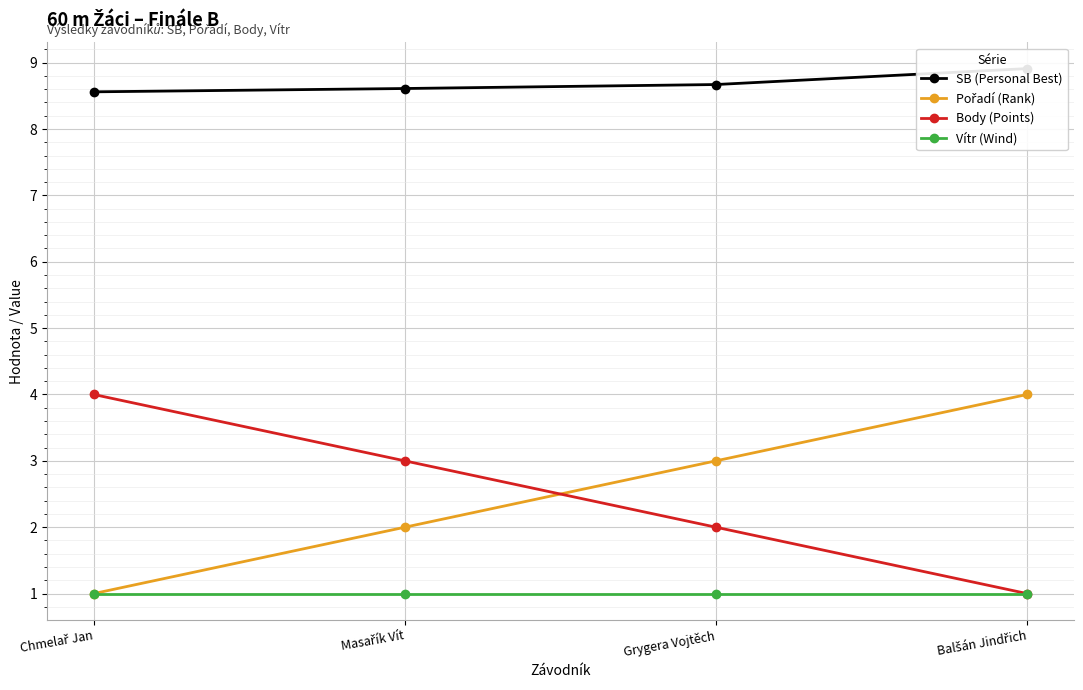

Is it true that Pořadí (Rank) equals 3.0 at Grygera Vojtěch?

True